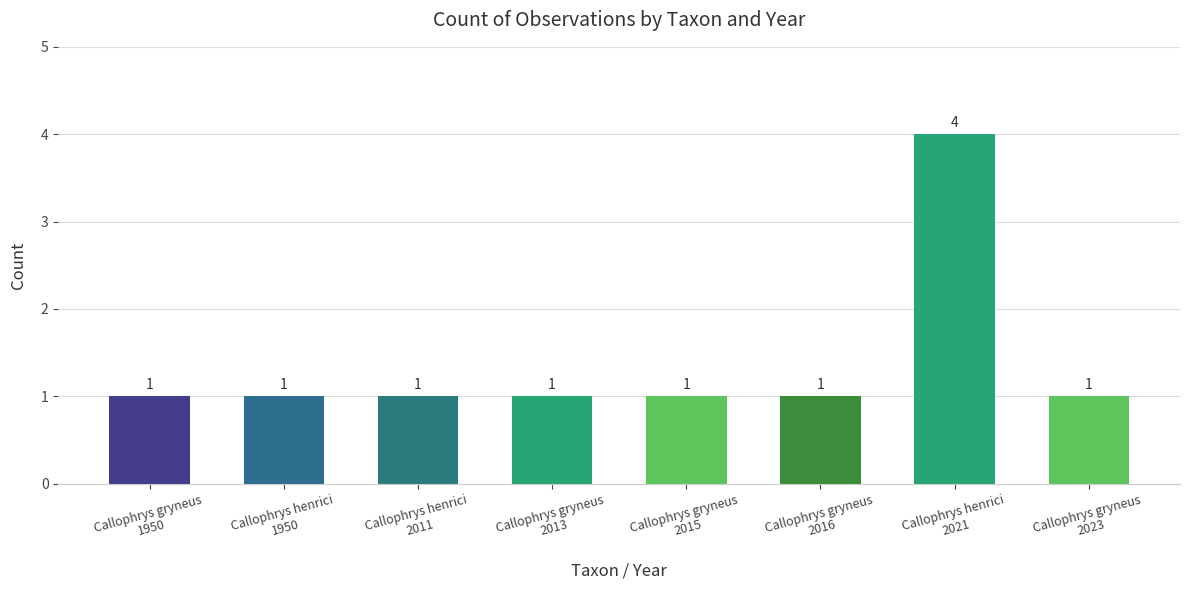

Reading left to right, what are all the values shown in this chart?

1	1	1	1	1	1	4	1